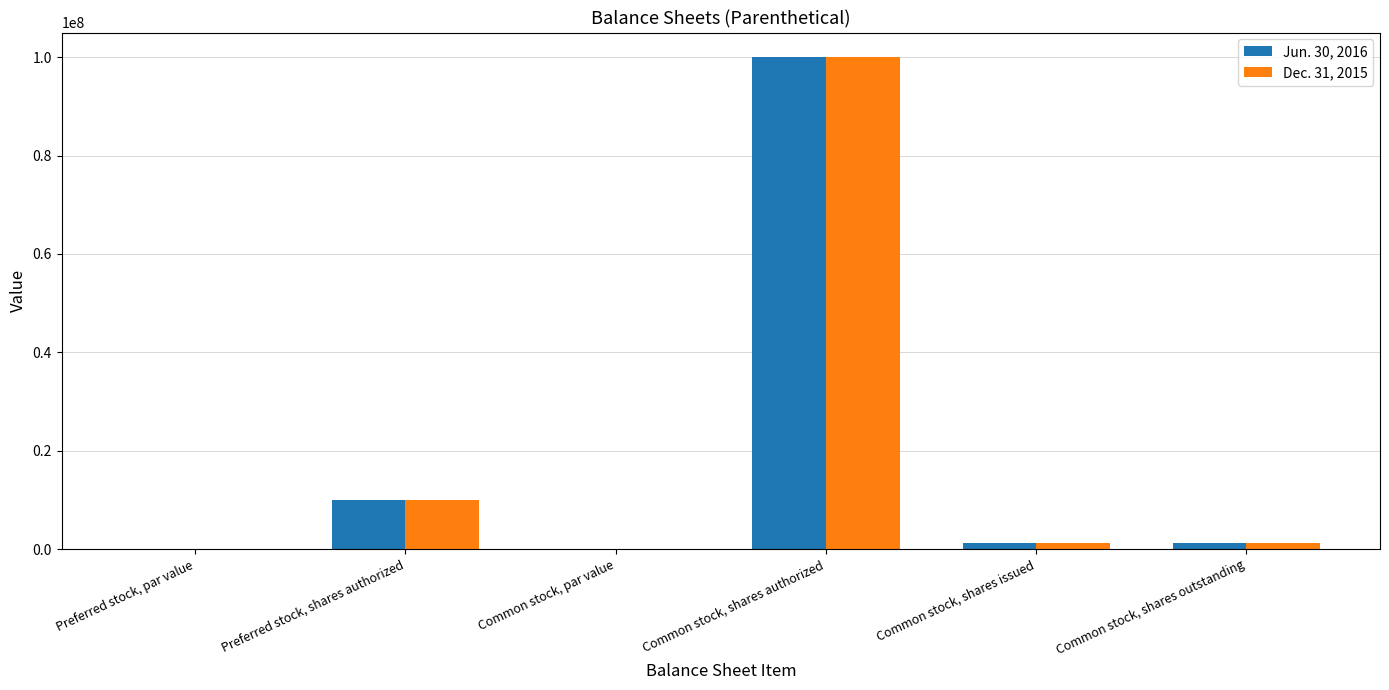

What is the maximum value for Jun. 30, 2016?

100000000.0